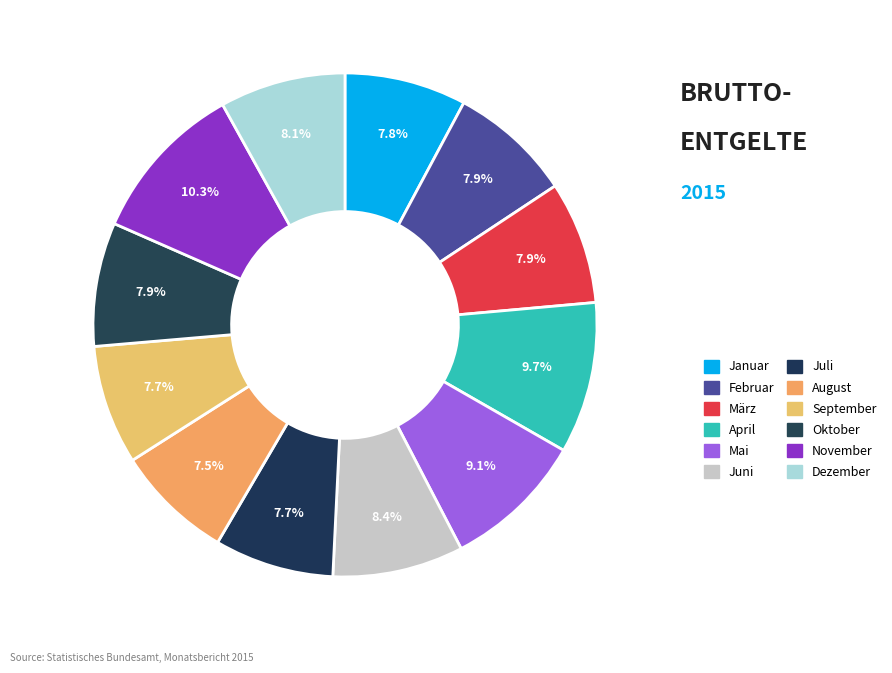

Which category has the smallest portion of the pie?

August